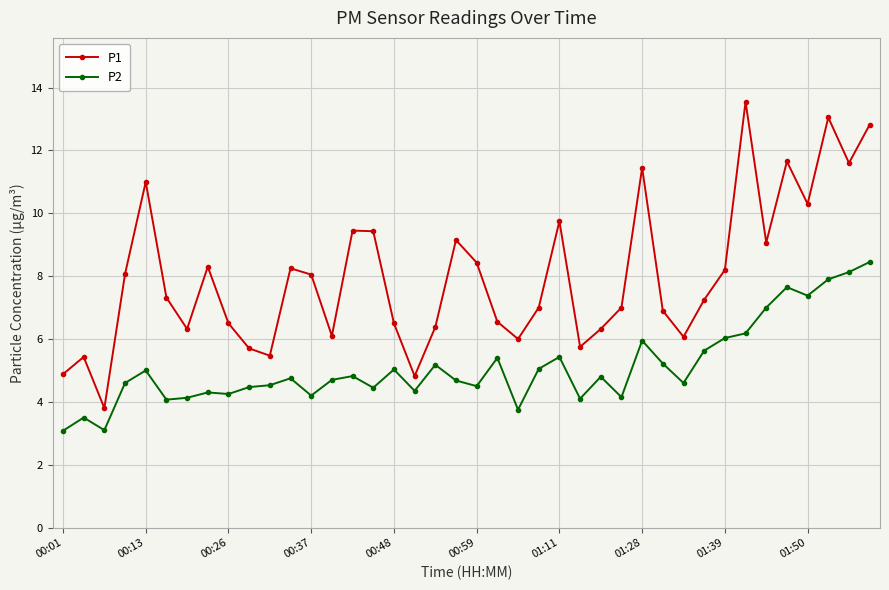

Which series has the largest range (max minus min)?

P1